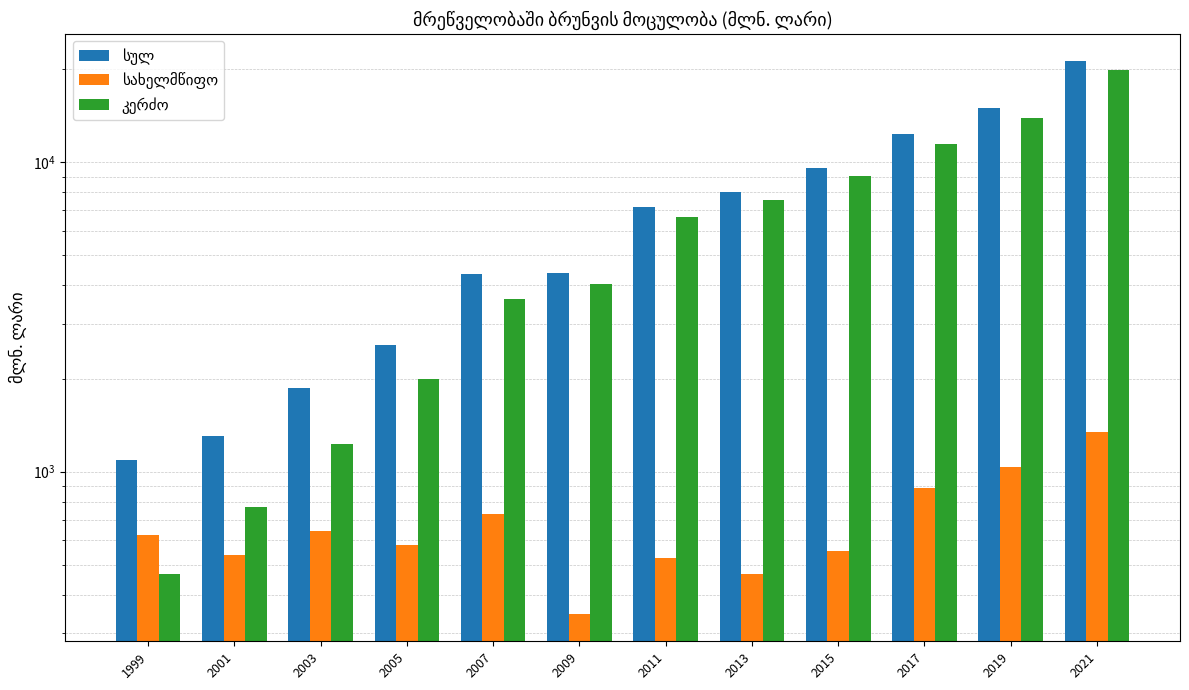

What is the difference between the სახელმწიფო values at 1999 and 2019?

414.2